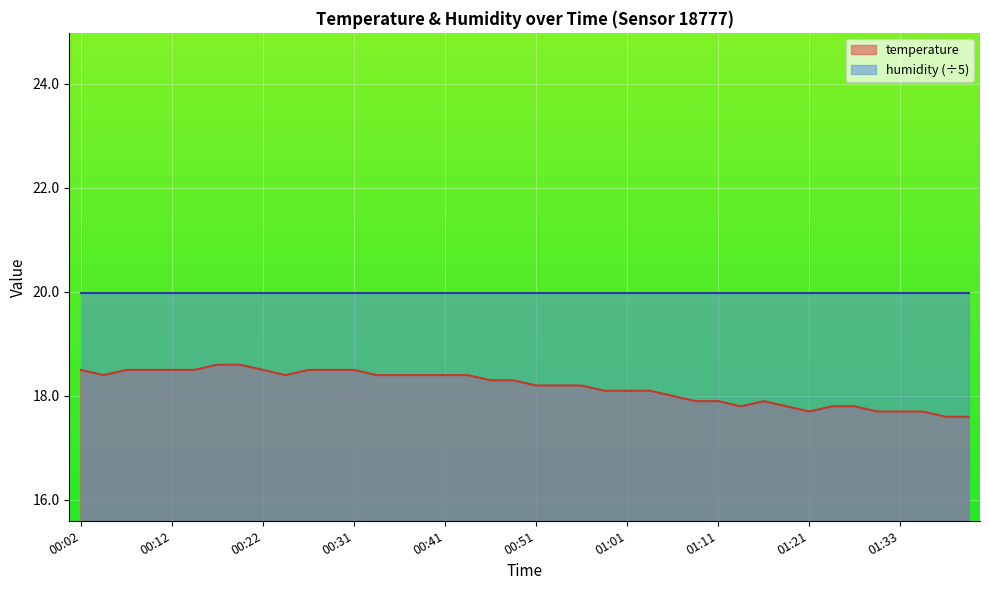

True or false: the data shows 18.4 at 00:24.

True